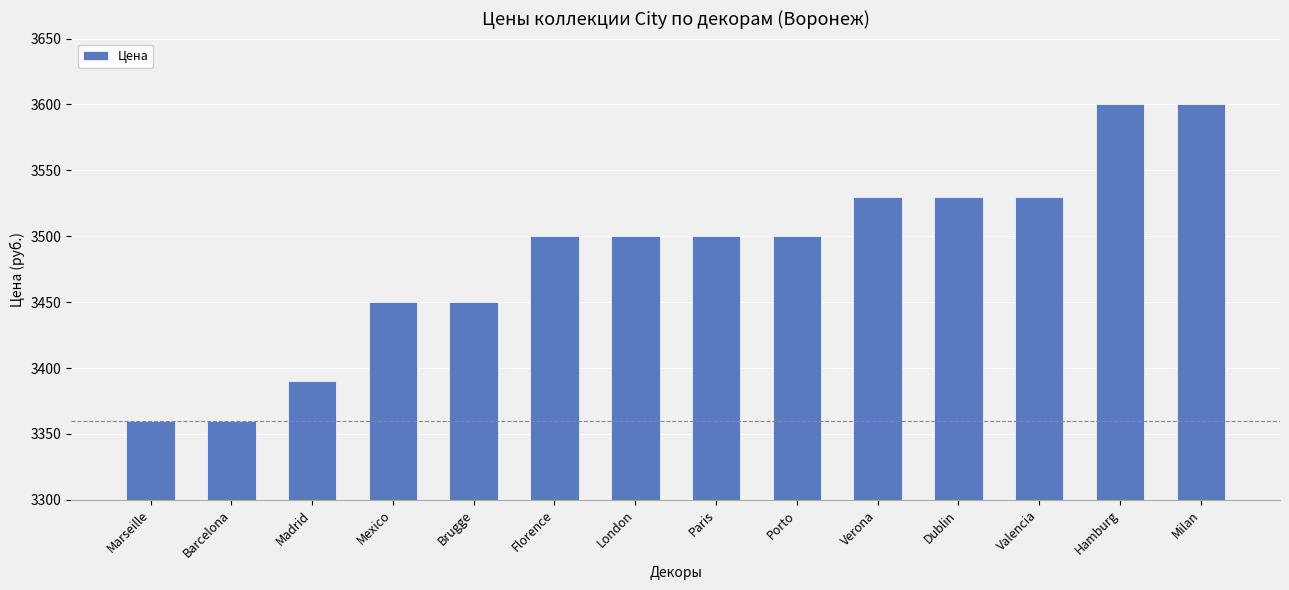

Reading left to right, list all the values displayed in this chart.

3360	3360	3390	3450	3450	3500	3500	3500	3500	3530	3530	3530	3600	3600